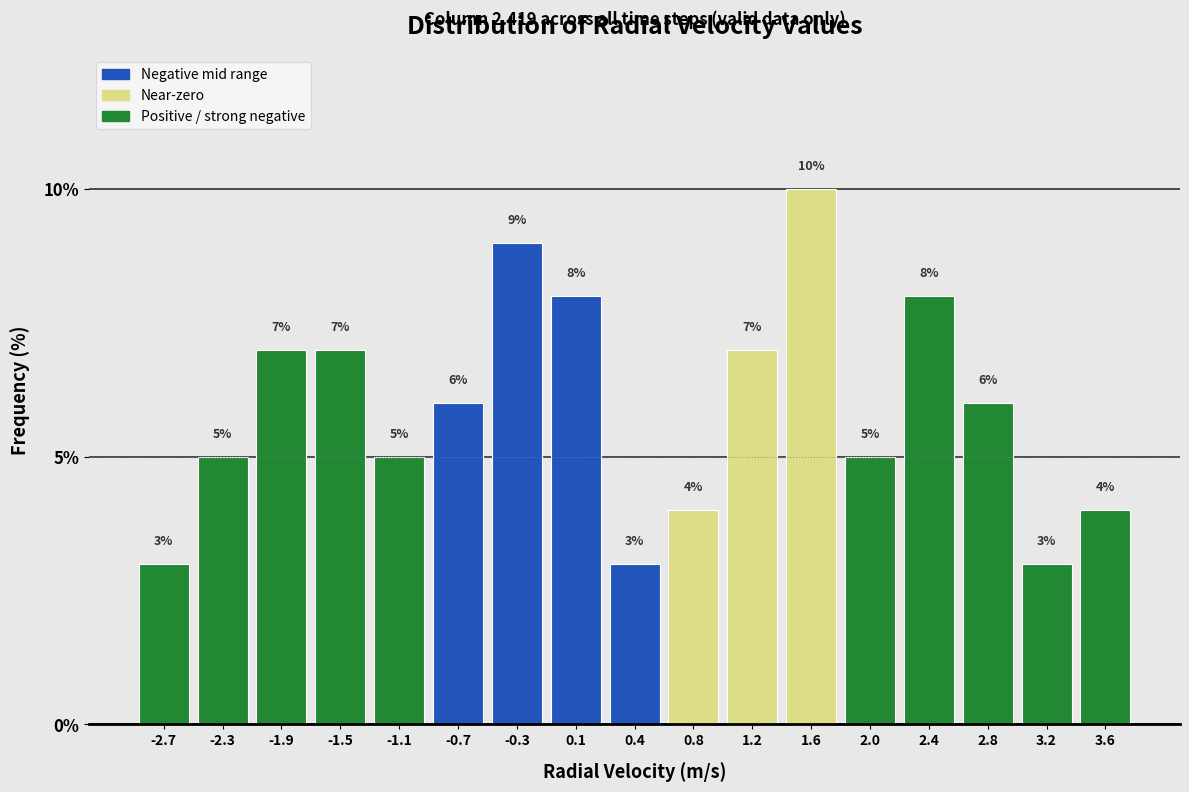

Reading left to right, transcribe this chart: for each bar, give the range it covers on the x-axis and its height. The bar edges are not printed on the chart, so give them approximately, as read against the axis.

-2.90 to -2.50: 3
-2.50 to -2.10: 5
-2.10 to -1.70: 7
-1.70 to -1.30: 7
-1.30 to -0.95: 5
-0.95 to -0.55: 6
-0.55 to -0.15: 9
-0.15 to 0.25: 8
0.25 to 0.65: 3
0.65 to 1.05: 4
1.05 to 1.45: 7
1.45 to 1.85: 10
1.85 to 2.20: 5
2.20 to 2.60: 8
2.60 to 3.00: 6
3.00 to 3.40: 3
3.40 to 3.80: 4